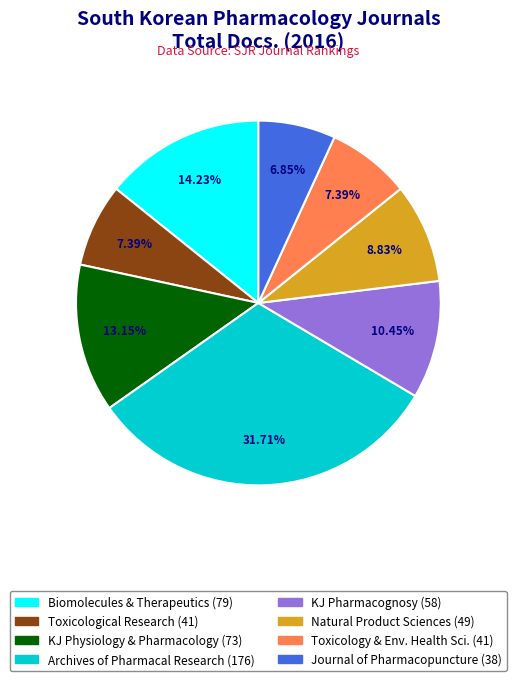

Is there a majority slice in this chart?

No